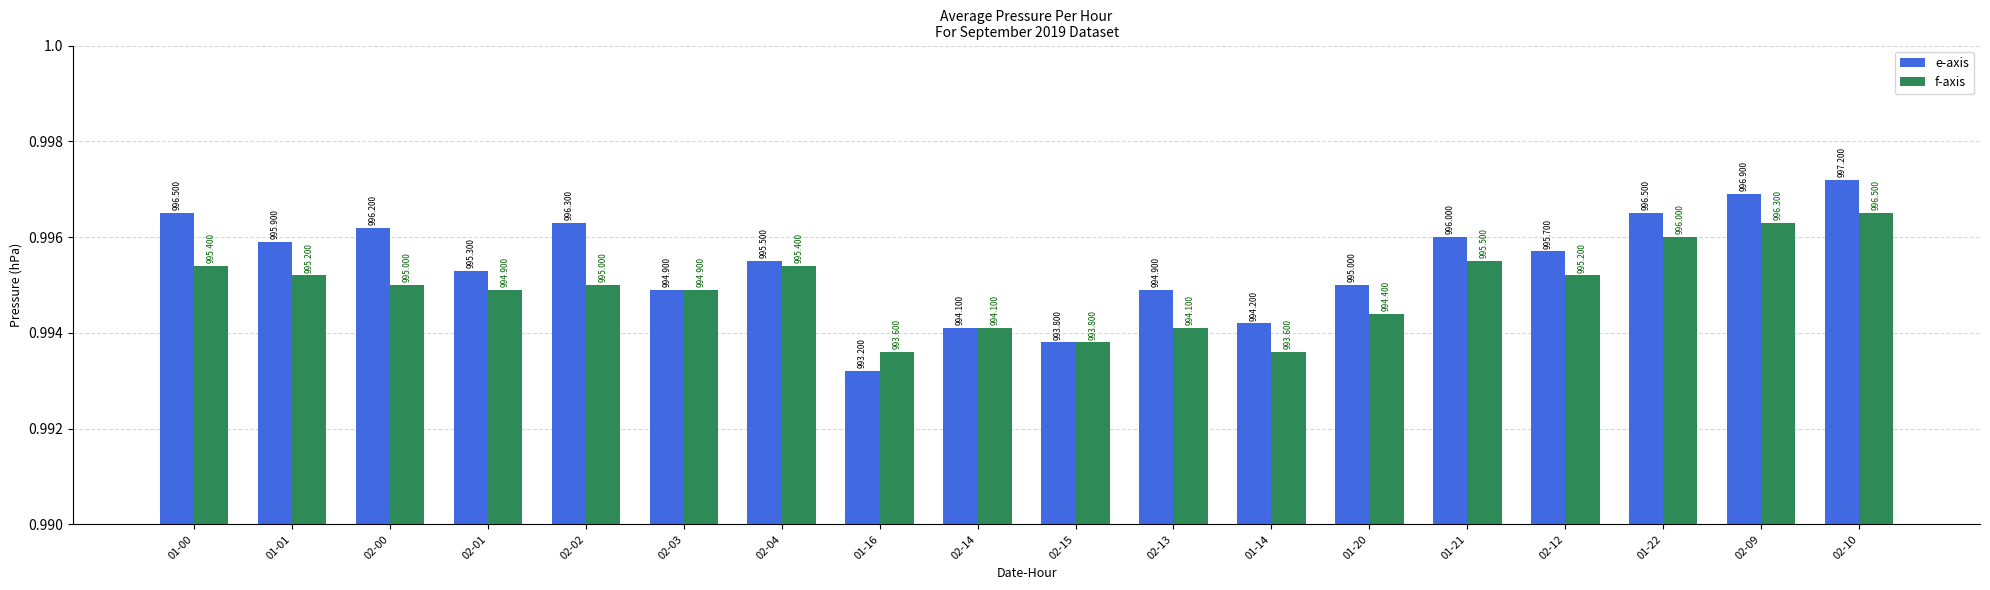

What are all the series names shown in the legend?

e-axis, f-axis